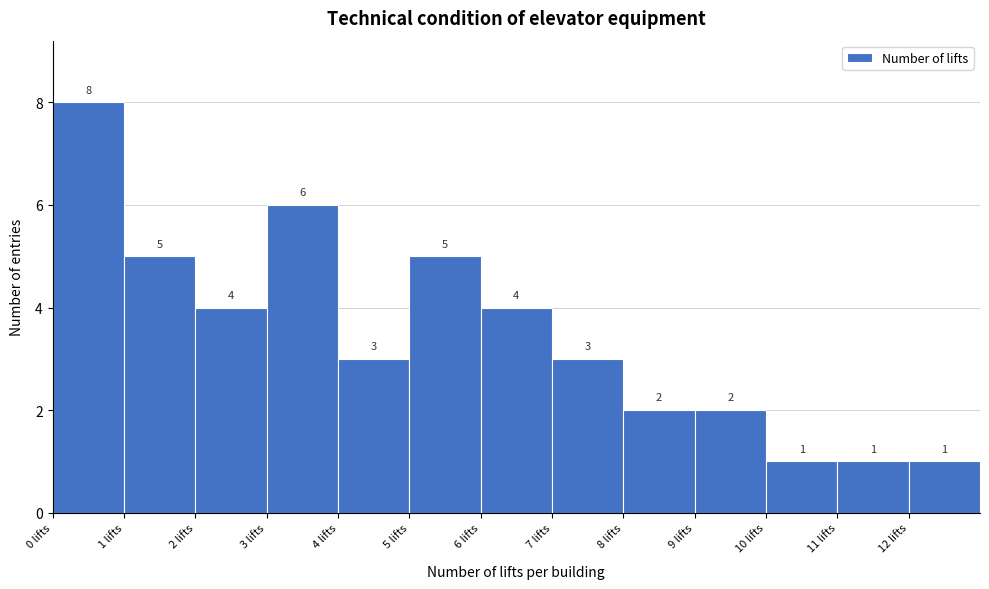

Reading left to right, transcribe this chart: for each bar, give the range it covers on the x-axis and its height.

0 to 1: 8
1 to 2: 5
2 to 3: 4
3 to 4: 6
4 to 5: 3
5 to 6: 5
6 to 7: 4
7 to 8: 3
8 to 9: 2
9 to 10: 2
10 to 11: 1
11 to 12: 1
12 to 13: 1